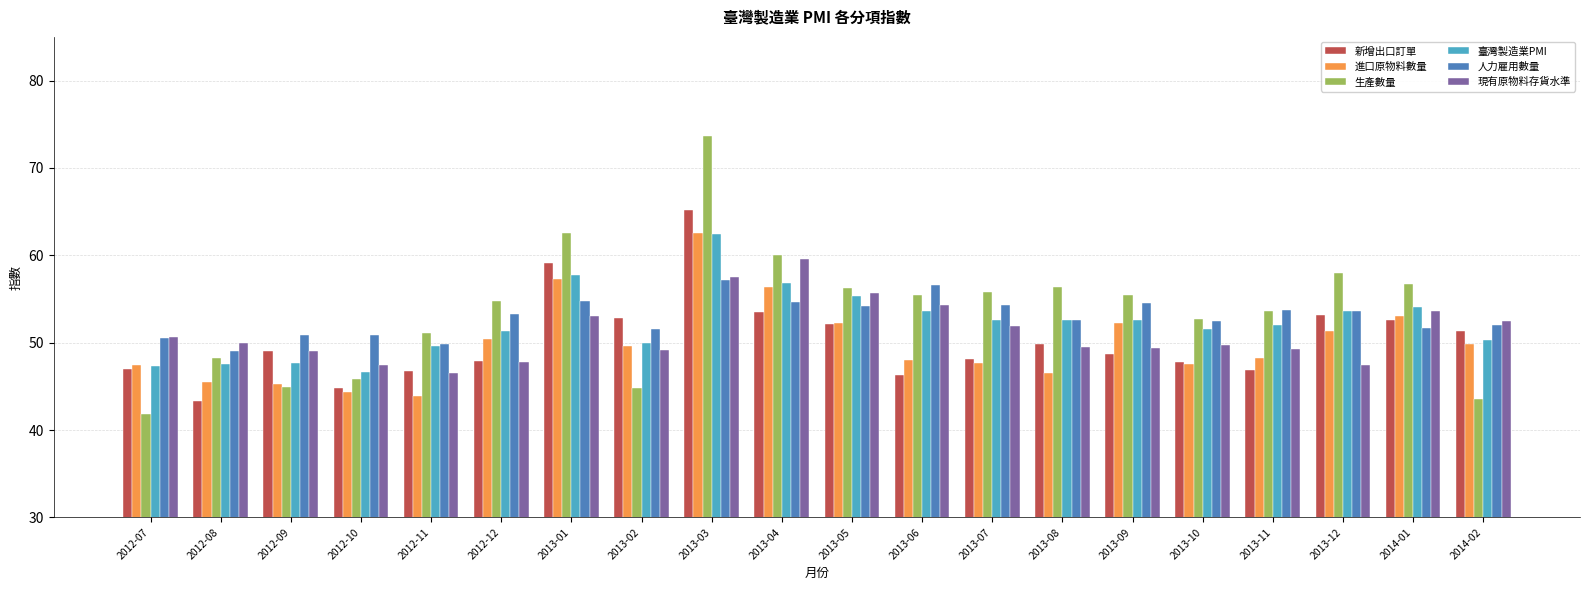

How many bars are there in total?

120